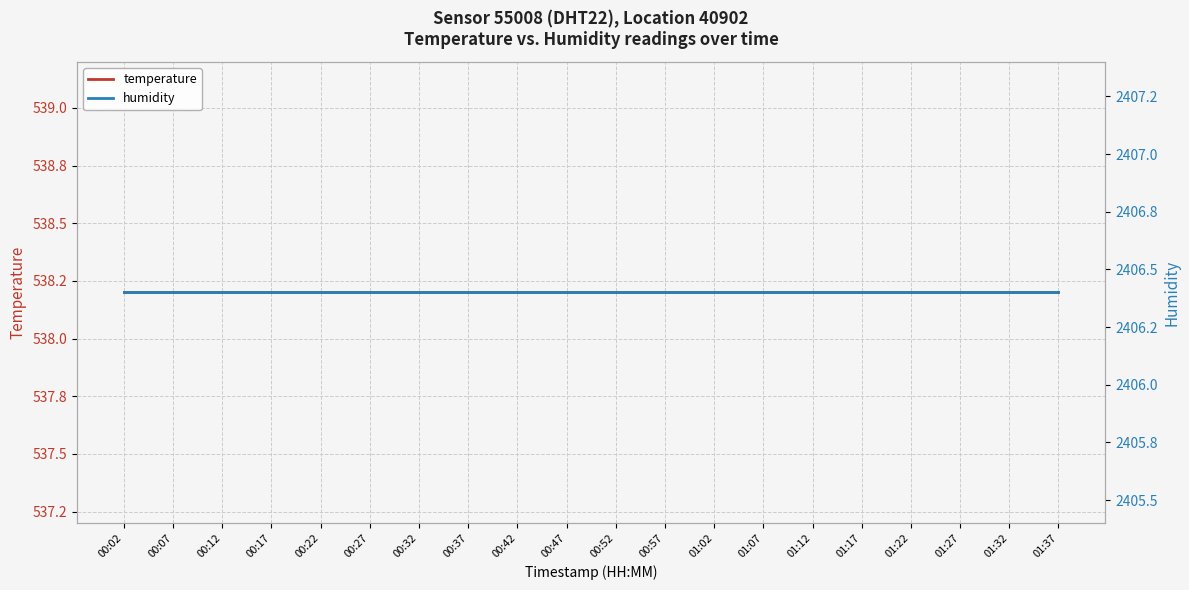

At which label is temperature closest to 538?

00:02